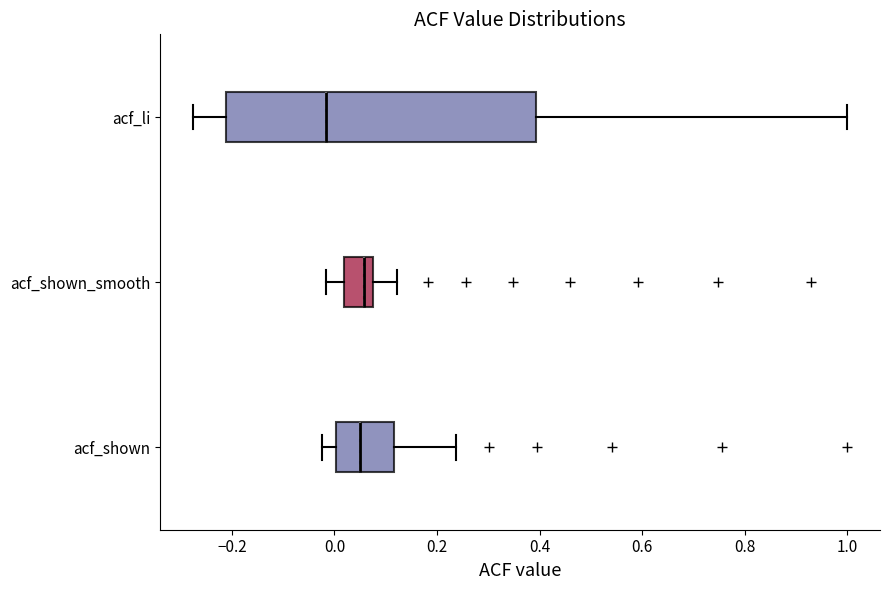

Where does the median line of the box for acf_li sit on the x-axis? The values are not printed on the chart, so give them approximately, as read against the axis.

-0.02